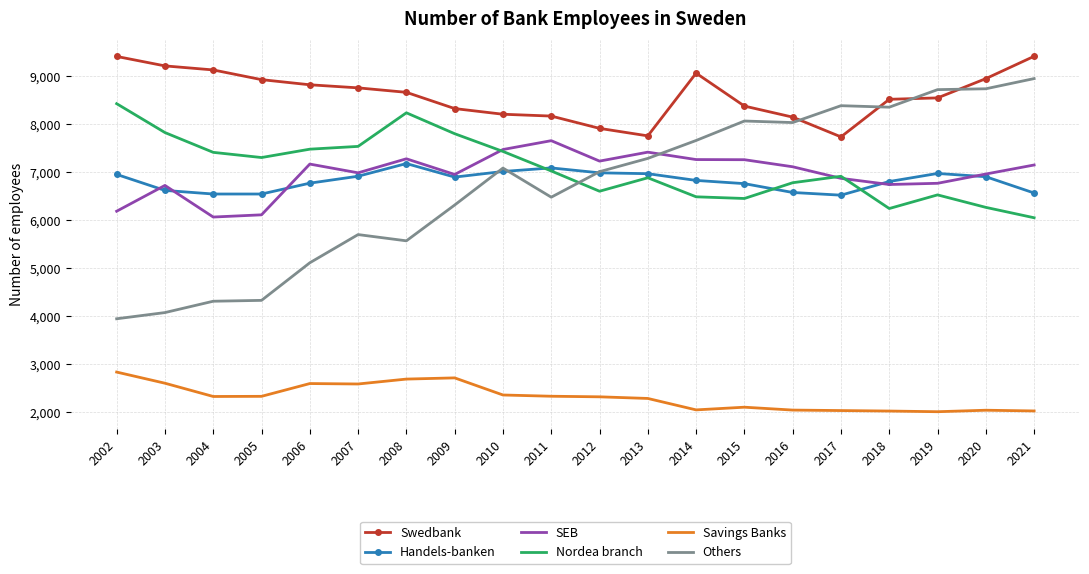

Is it true that Handels-banken equals 1784 at 2002?

False